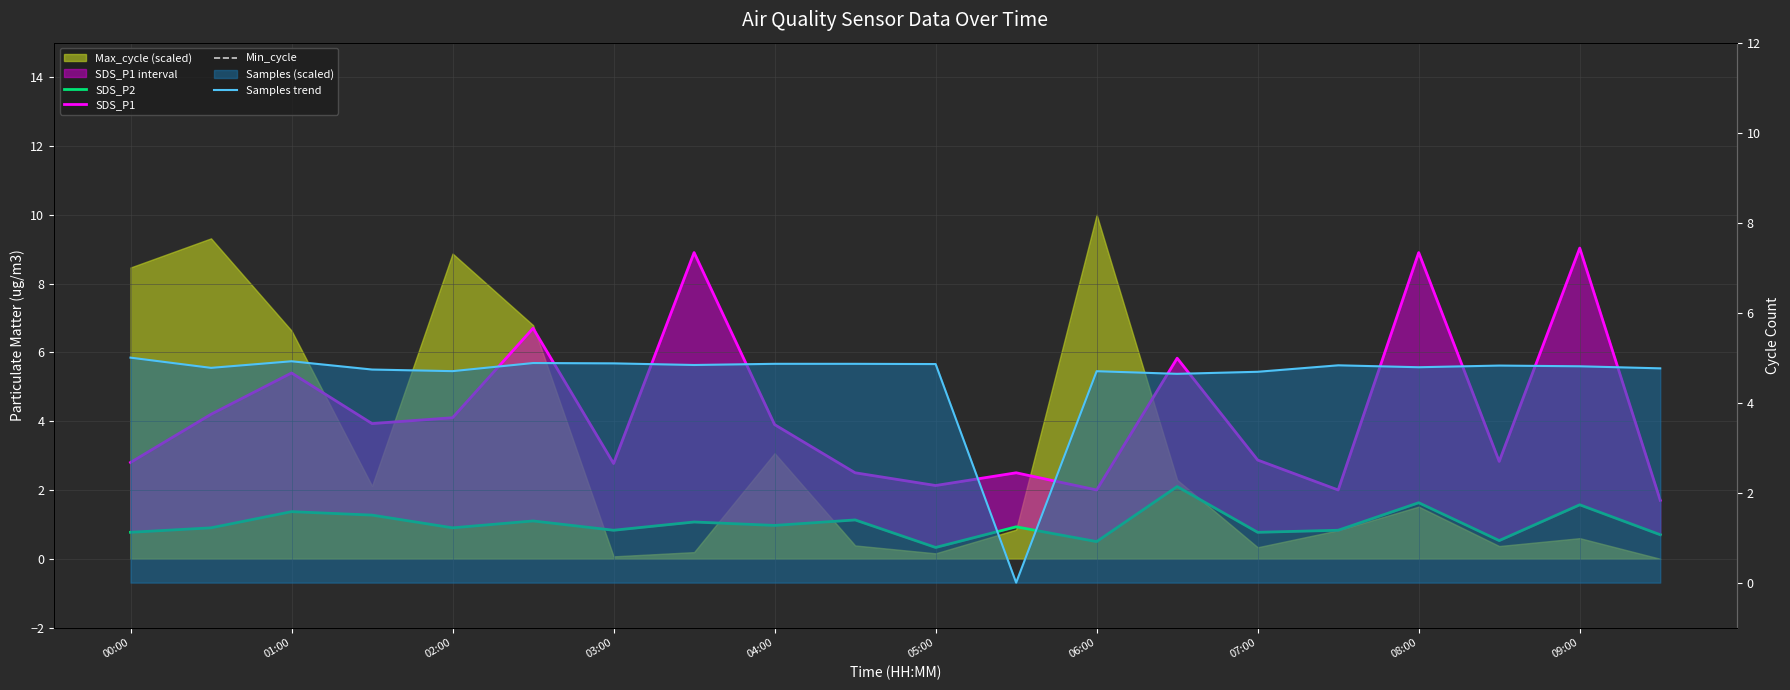

What is the average value of the SDS_P1 series?

4.2